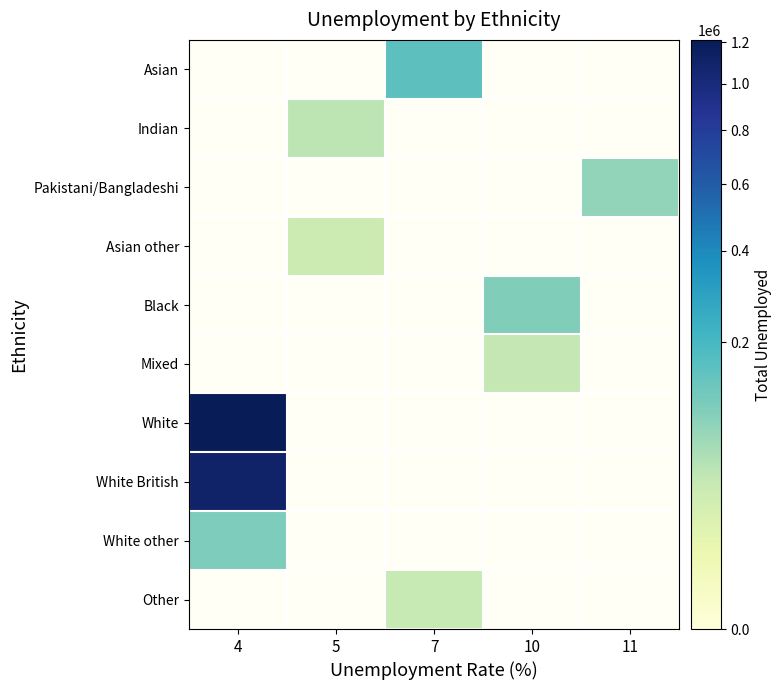

How many positive values does the Black series have?

1